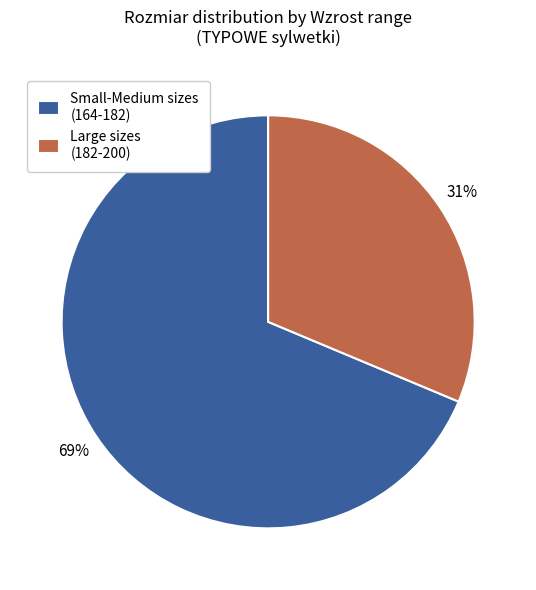

Which category has the biggest portion of the pie?

Small-Medium sizes (164-182)